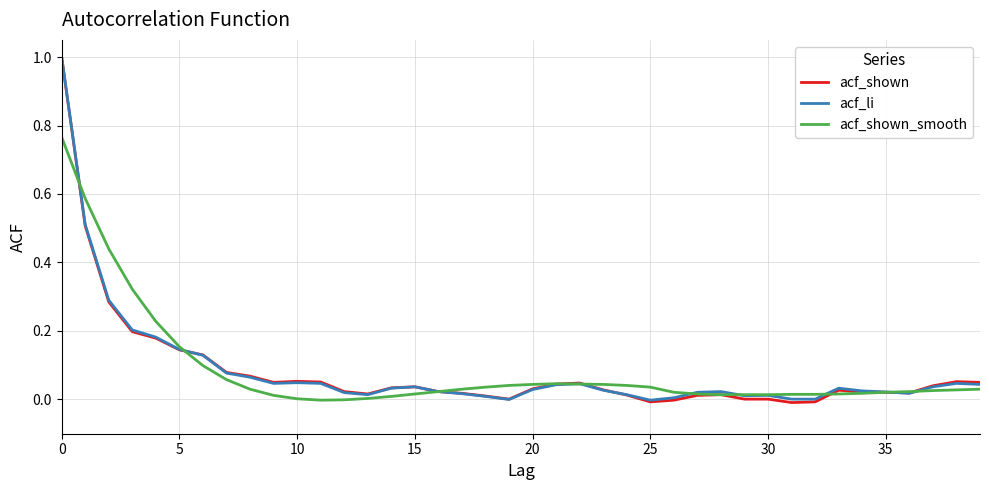

Which series has the largest range (max minus min)?

acf_shown